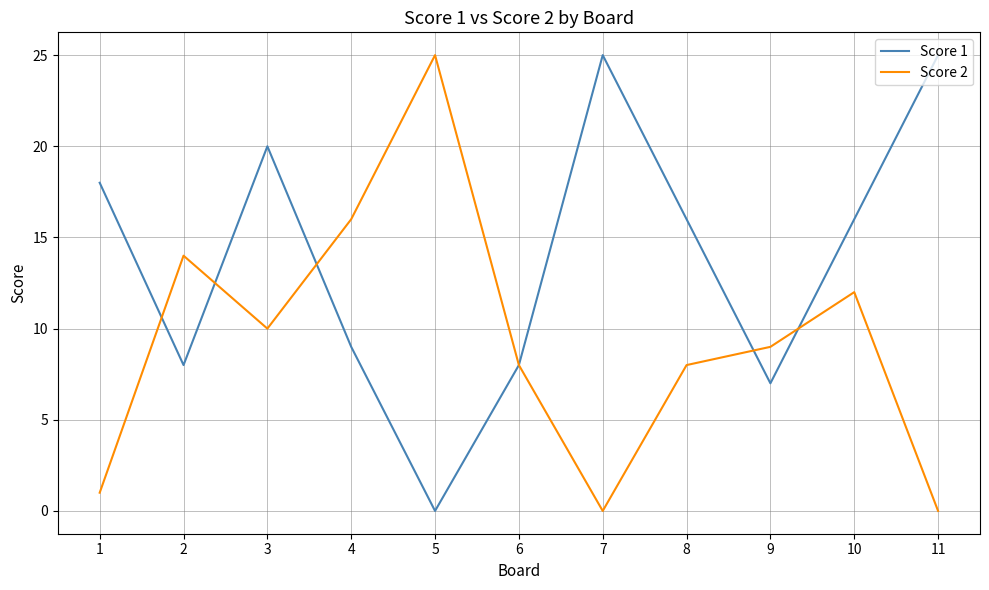

What are all the series names shown in the legend?

Score 1, Score 2